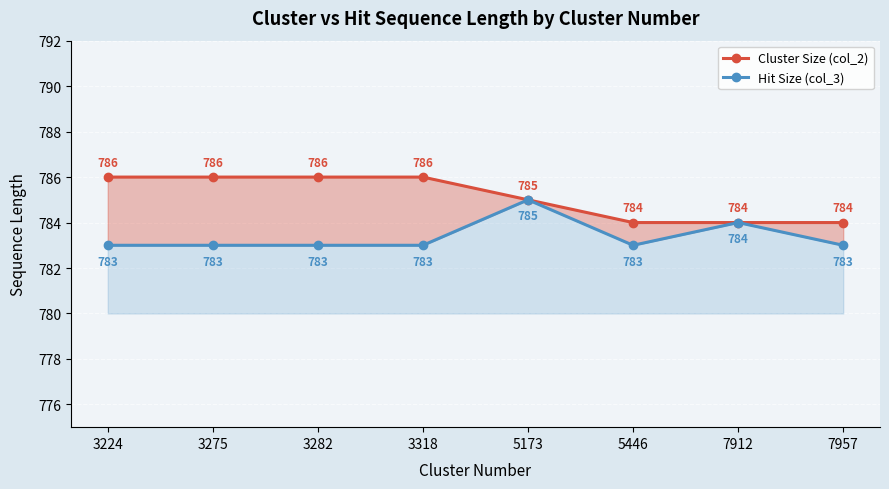

How many interior local valleys does the Hit Size (col_3) series have?

1